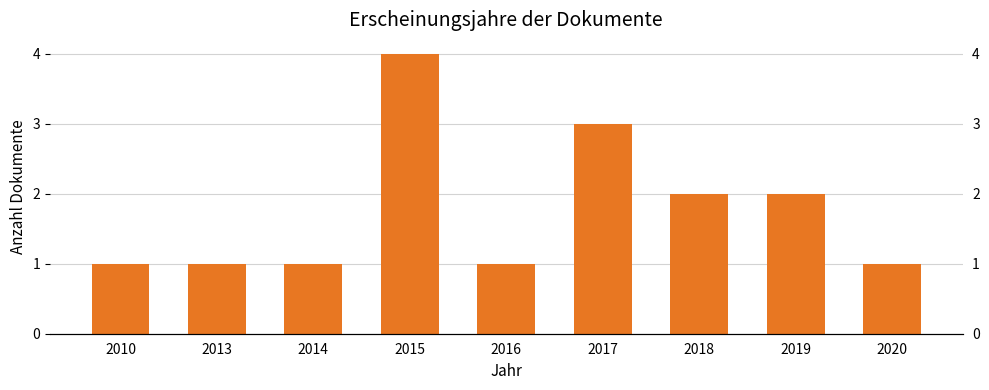

Reading left to right, what are all the values shown in this chart?

2010=1	2013=1	2014=1	2015=4	2016=1	2017=3	2018=2	2019=2	2020=1